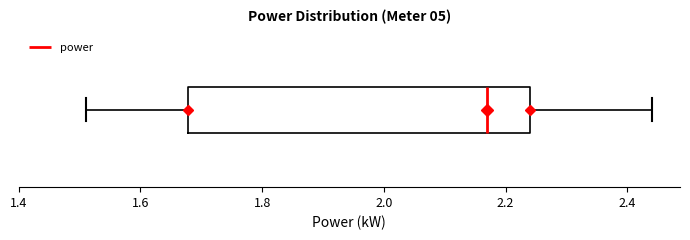

Transcribe this box plot: give where the median line is, the range the box spans, and where the two whiskers end, as read against the x-axis. The values are not printed on the chart, so give them approximately, as read against the axis.

median 2.18, box 1.68 to 2.24, whiskers 1.52 to 2.44